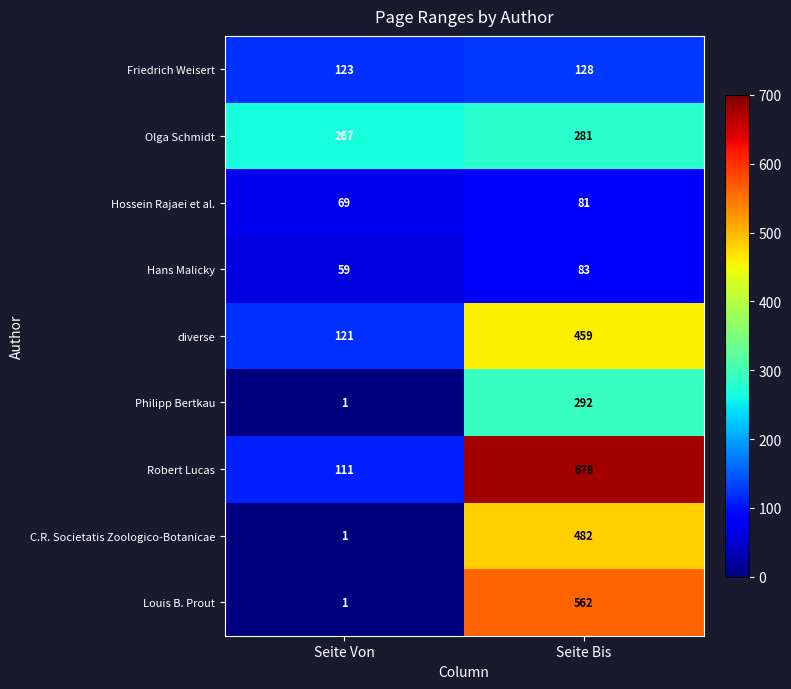

Is it true that Olga Schmidt equals 281 at Seite Bis?

True